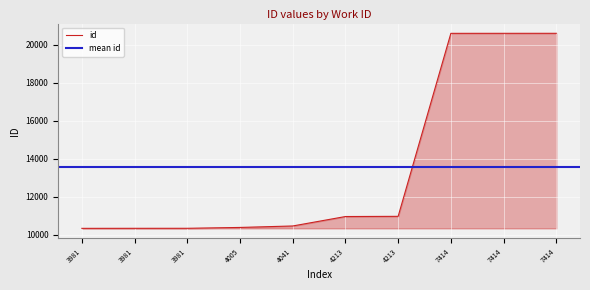

Between 3981 and 4005, which is larger?

4005